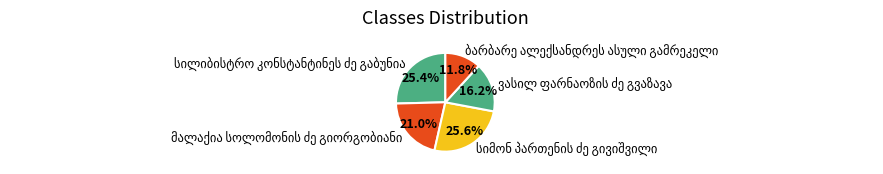

Is there any slice that represents more than half of the pie?

No